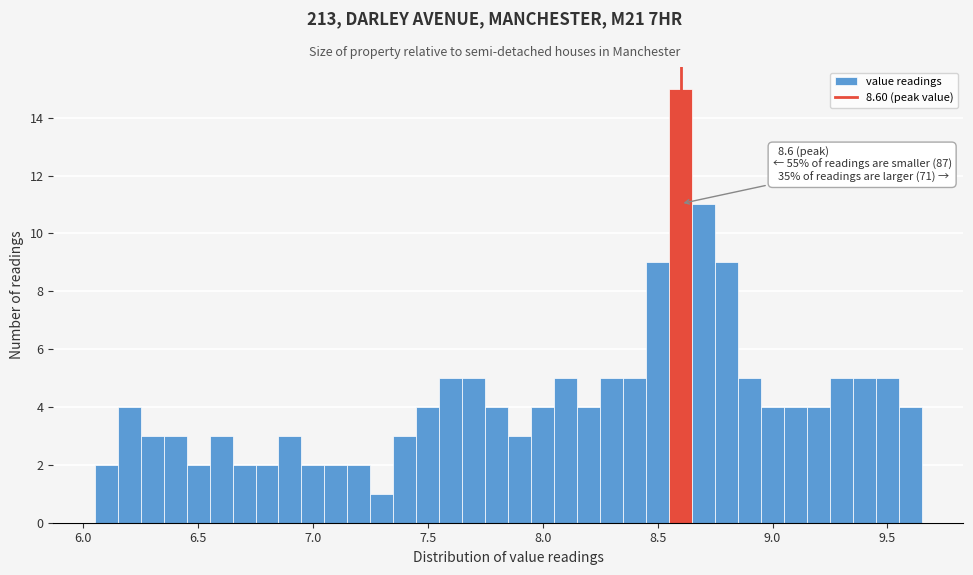

Read against the x-axis, roughly where is the centre of the tallest bar?

8.60